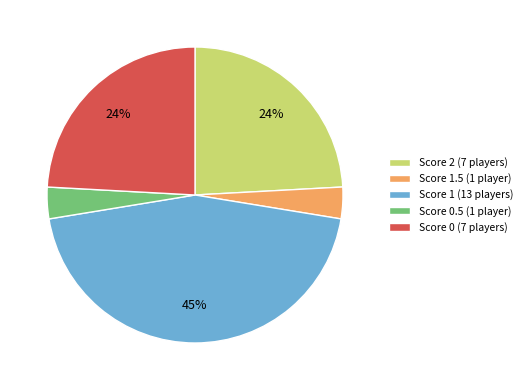

What is the largest slice in the pie chart?

Score 1 (13 players)